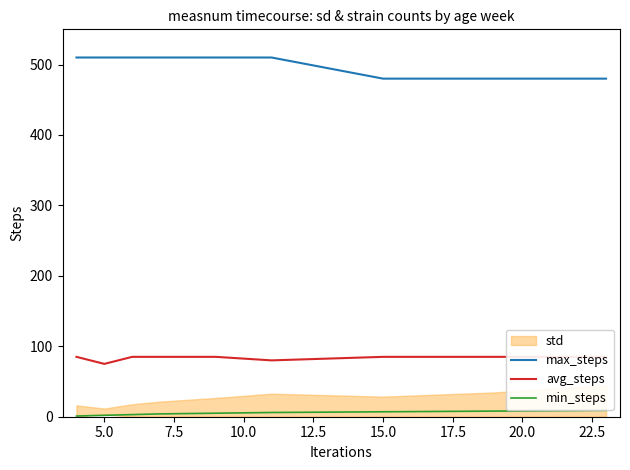

How many interior local valleys does the avg_steps series have?

2